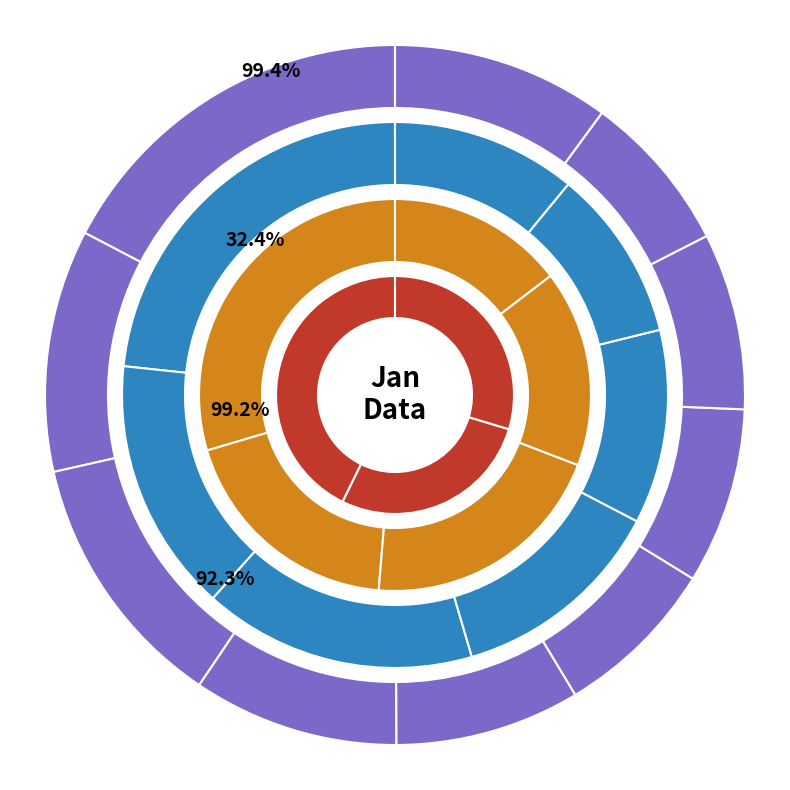

How many segments does this pie chart have?

10